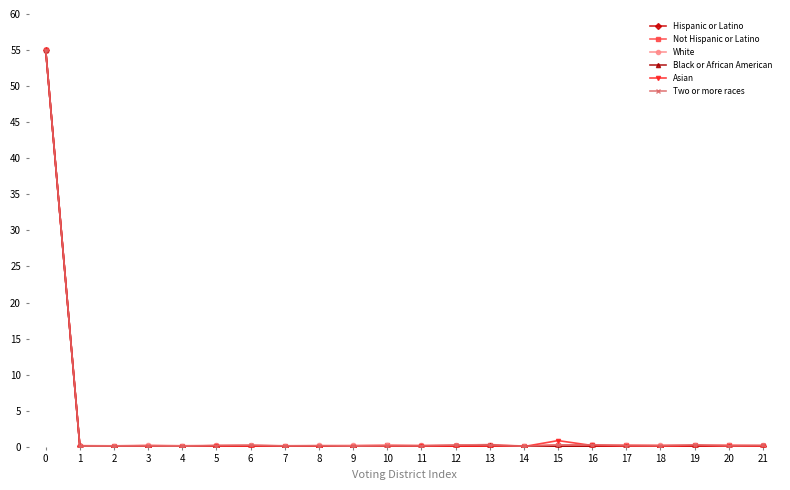

Is it true that Hispanic or Latino equals 0.1 at 16?

True